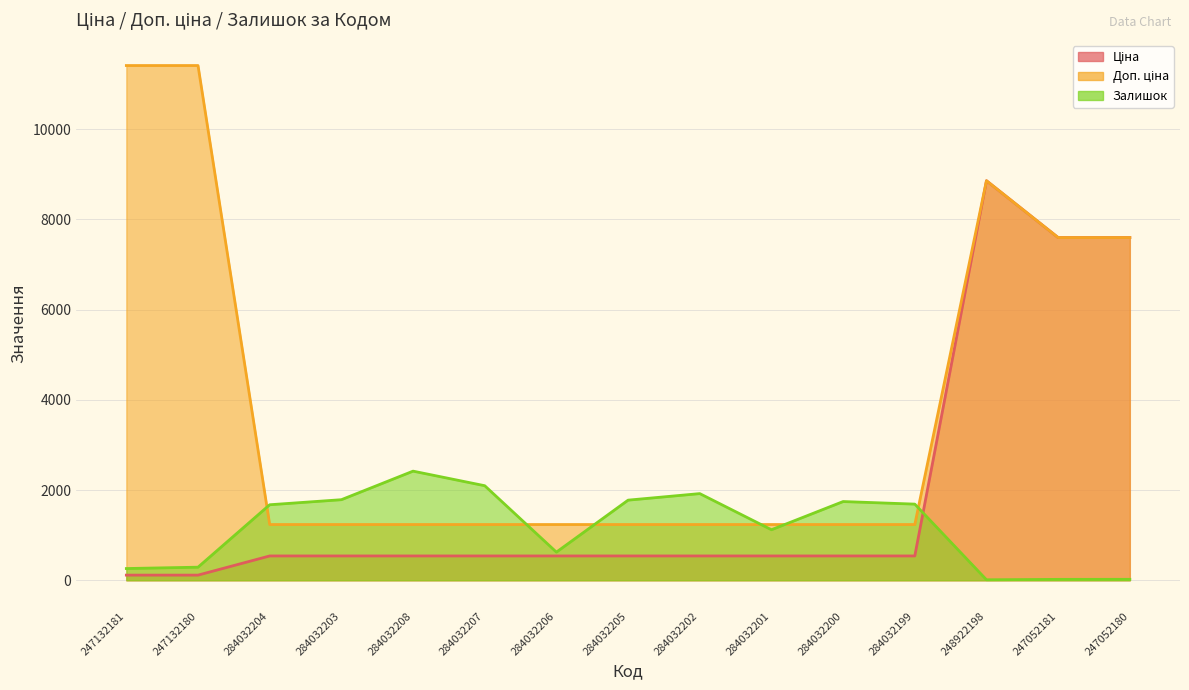

Which series ends up on top after the final intersection of Залишок and Ціна?

Ціна